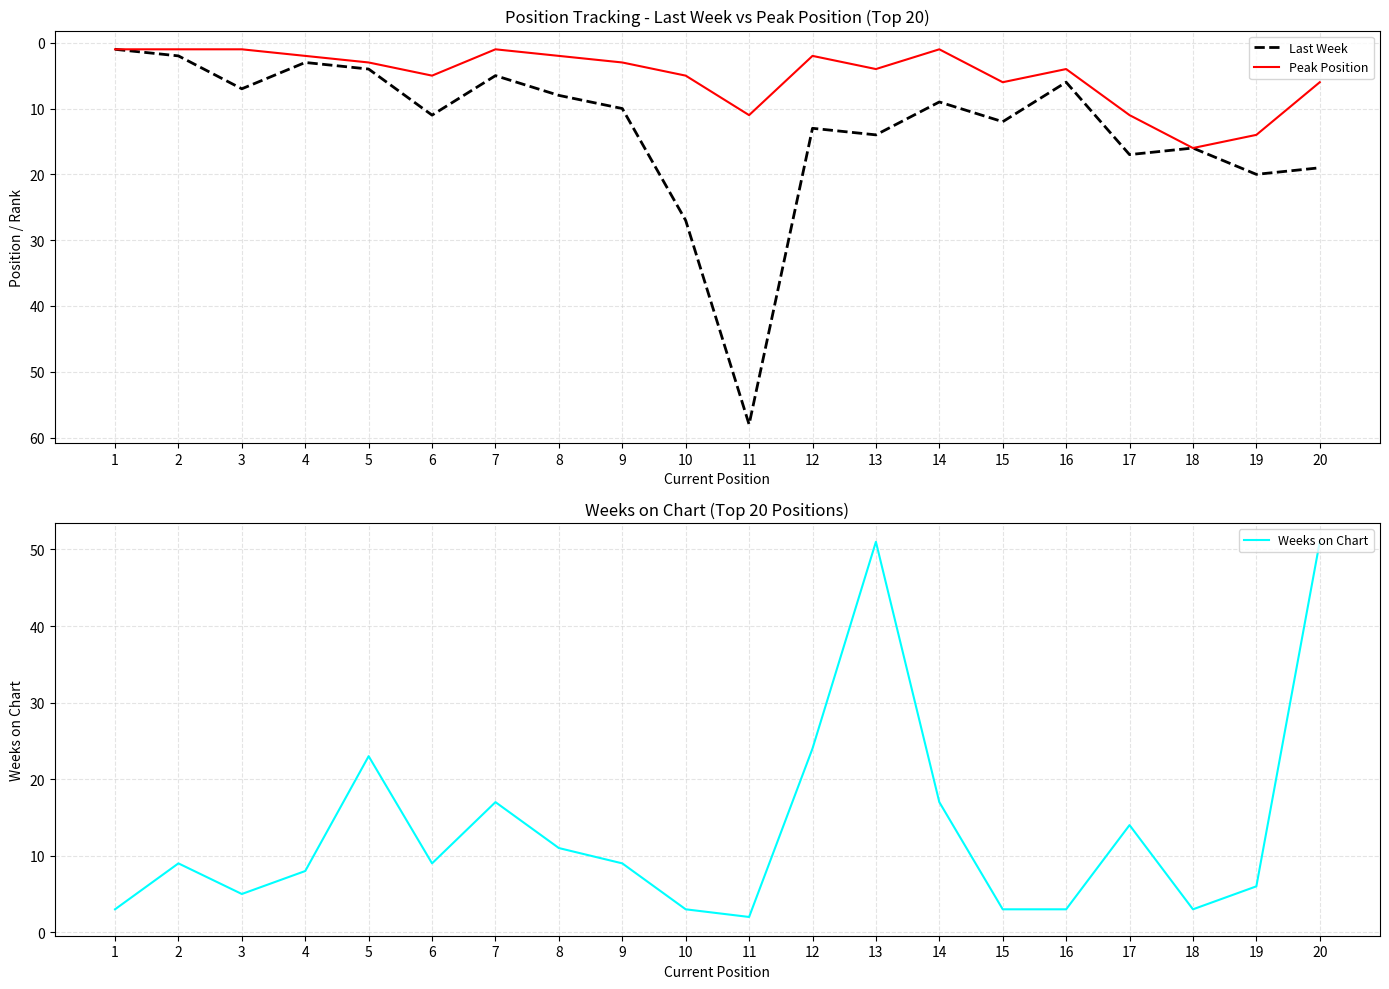

What is the total value across all series at 12?

39